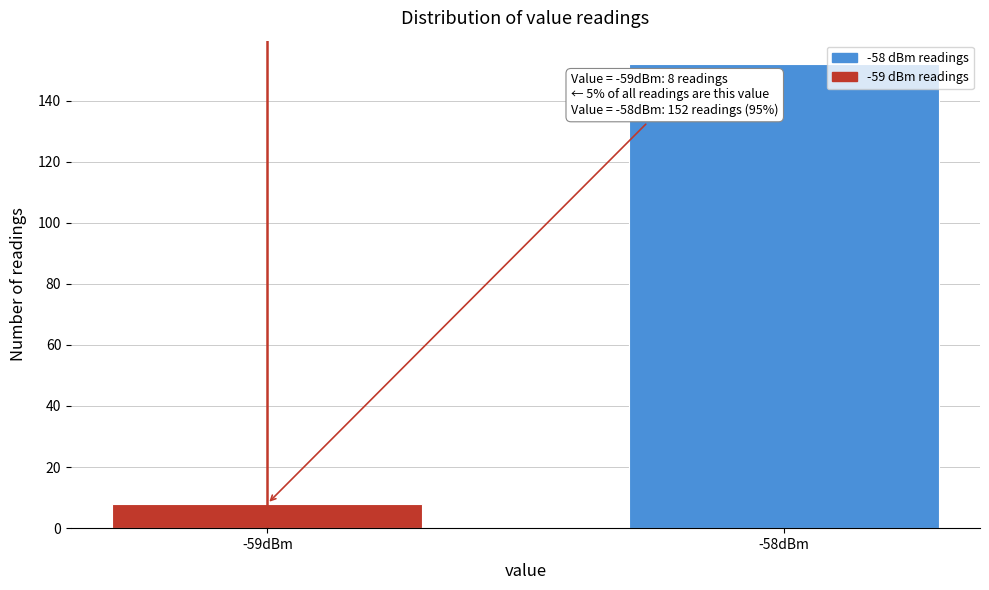

Reading right to left, list all the values displayed in this chart.

-58dBm=152	-59dBm=8